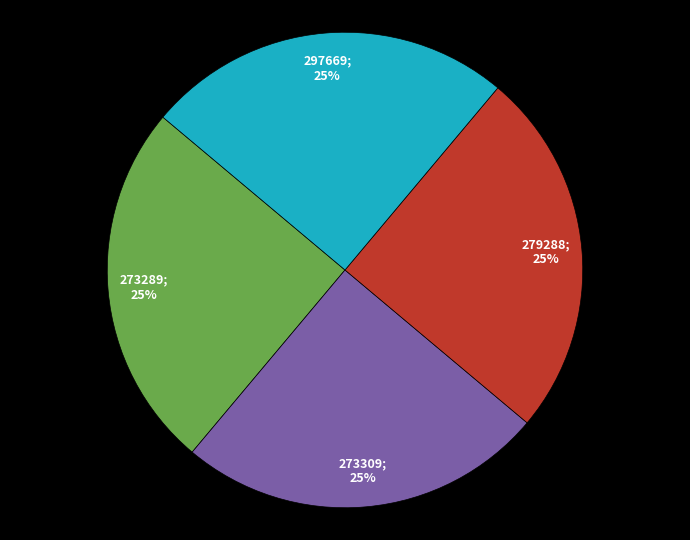

Does any single category account for the majority?

No